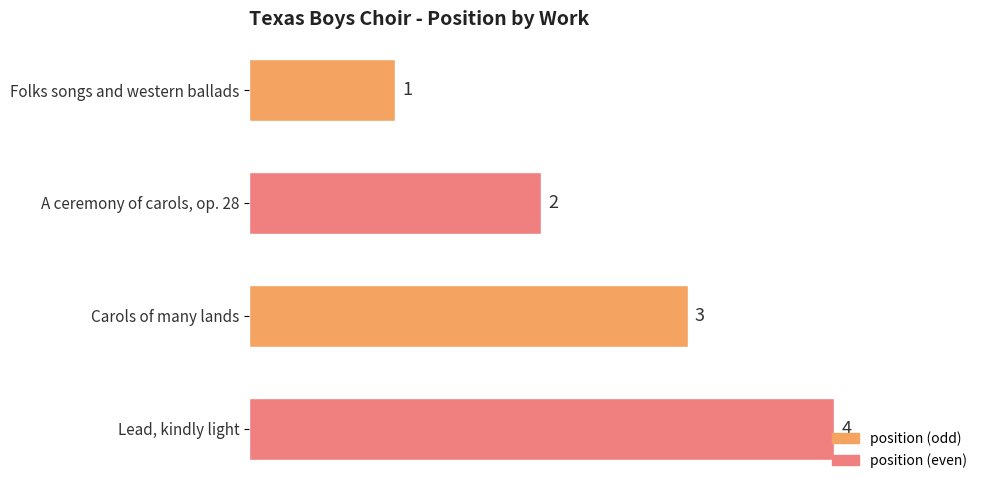

What is the difference between the maximum and minimum values?

3